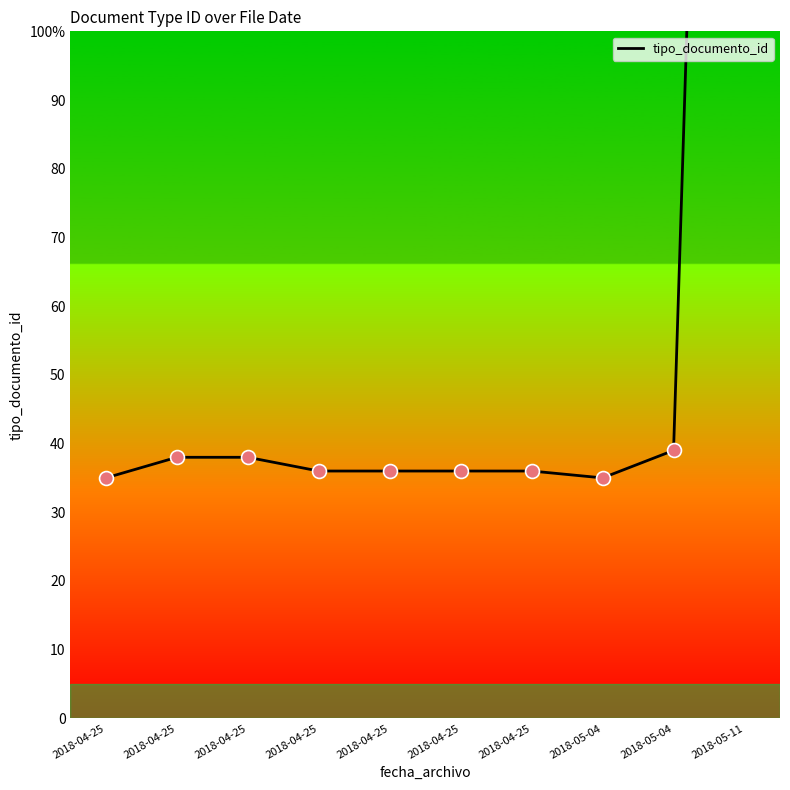

Which has a higher value, 2018-05-04 or 2018-04-25?

2018-05-04